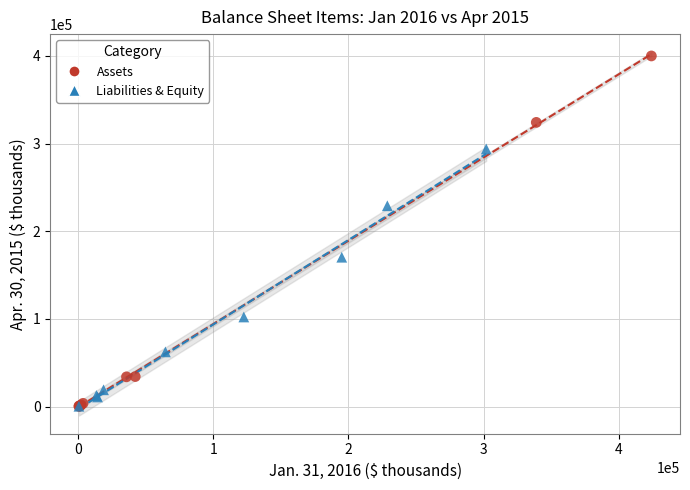

Which series has the widest spread of Y values?

Assets